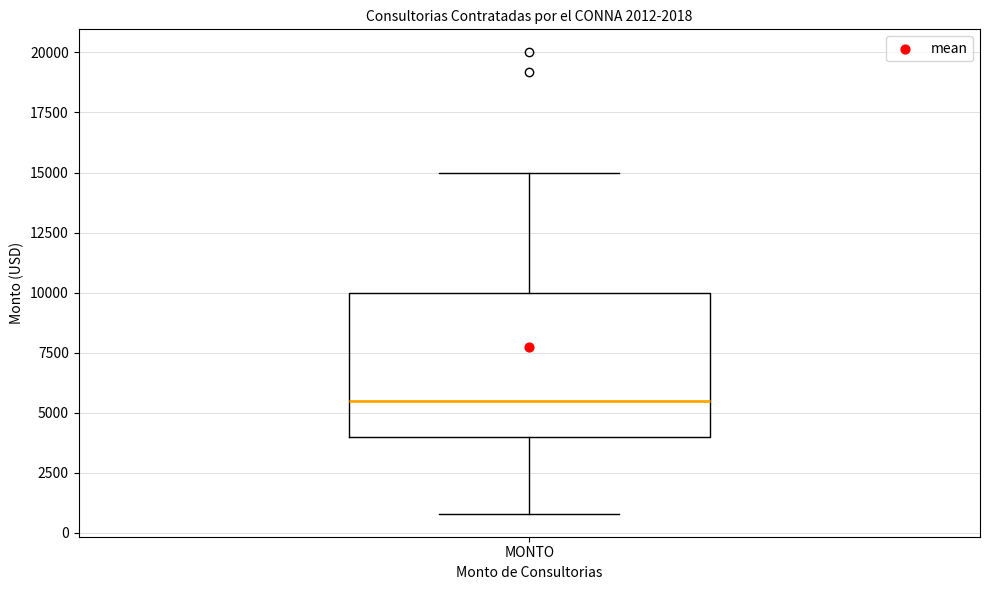

Transcribe this box plot: give where the median line is, the range the box spans, and where the two whiskers end, as read against the y-axis. The values are not printed on the chart, so give them approximately, as read against the axis.

median 5500, box 4000 to 10000, whiskers 1000 to 15000